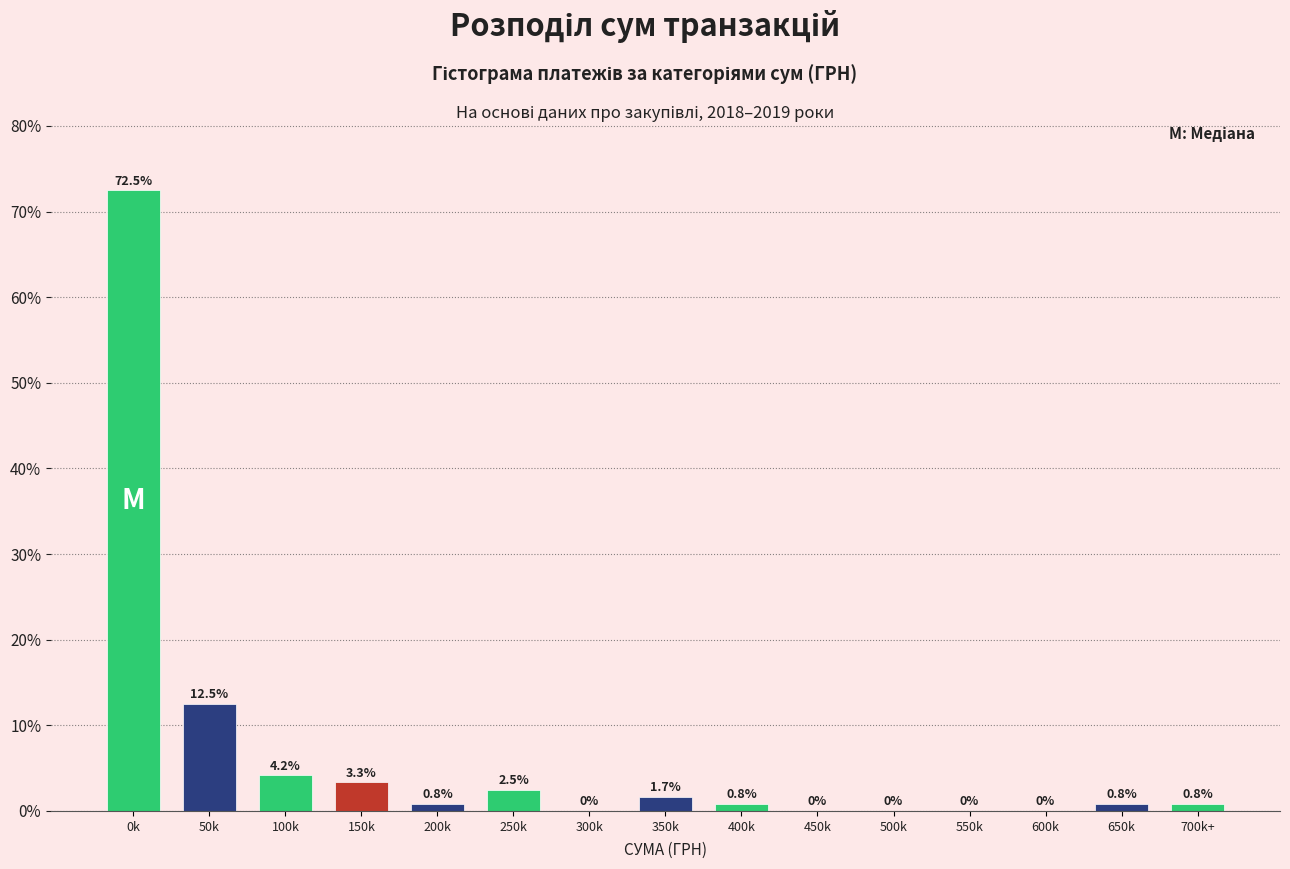

Reading left to right, transcribe all the data shown in this chart.

0k=72.5	50k=12.5	100k=4.2	150k=3.3	200k=0.8	250k=2.5	300k=0.0	350k=1.7	400k=0.8	450k=0.0	500k=0.0	550k=0.0	600k=0.0	650k=0.8	700k+=0.8